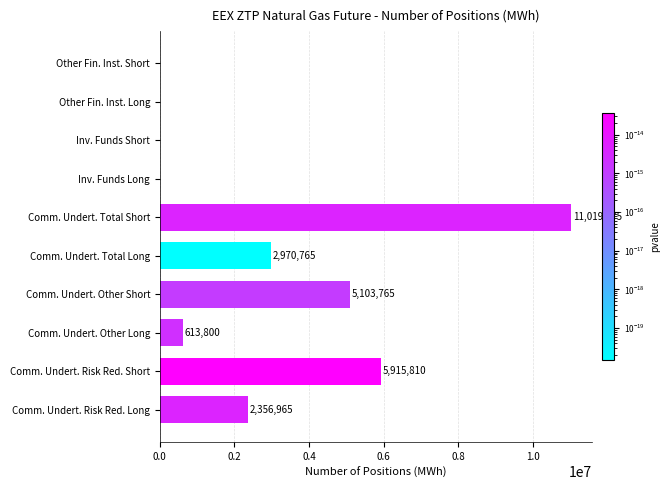

Approximately how many times larger is the value at Comm. Undert. Risk Red. Short compared to Comm. Undert. Total Short?

0.5